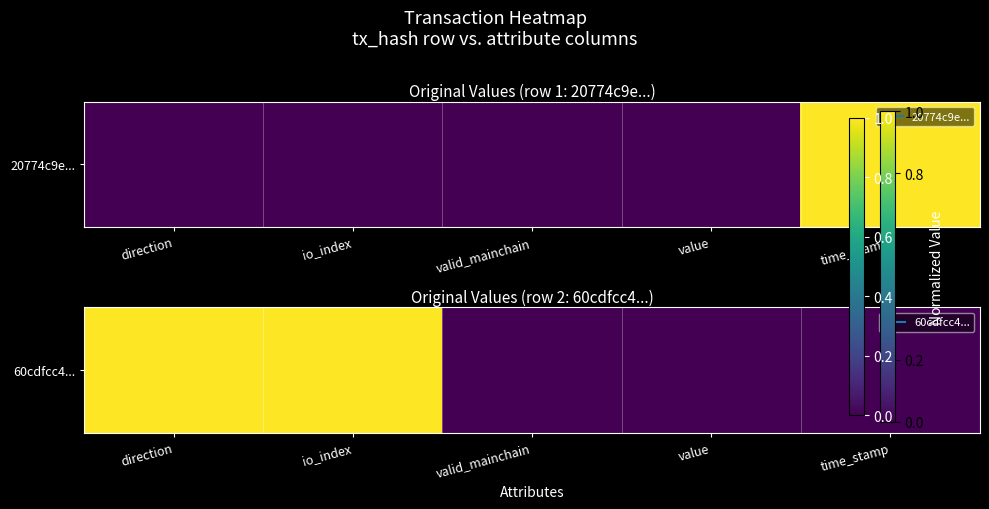

List the labels in order of value, smallest first.

valid_mainchain, value, time_stamp, direction, io_index